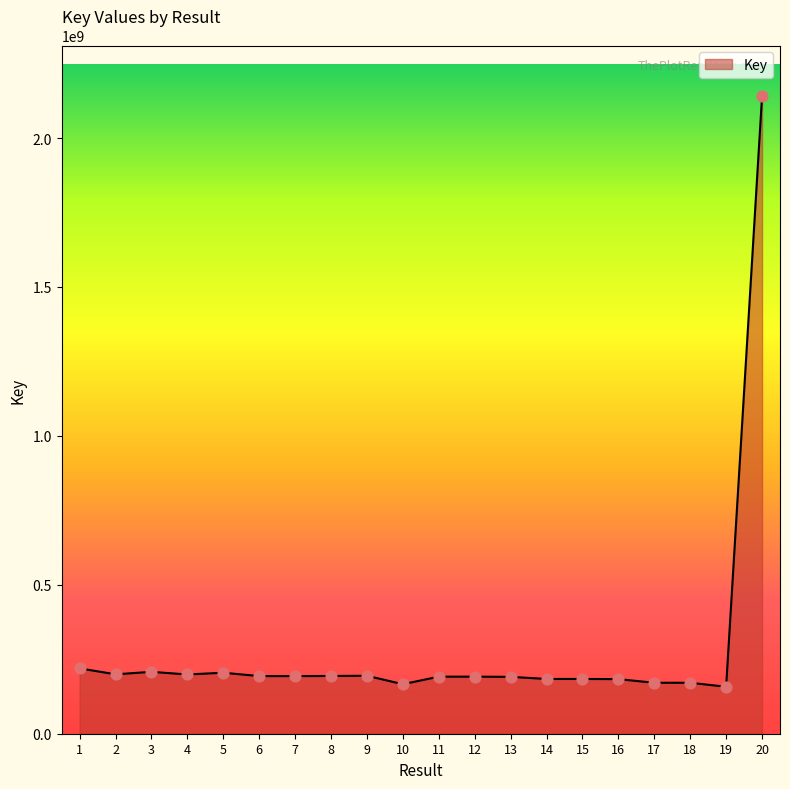

What is the change in value from 13 to 19?

-33314332